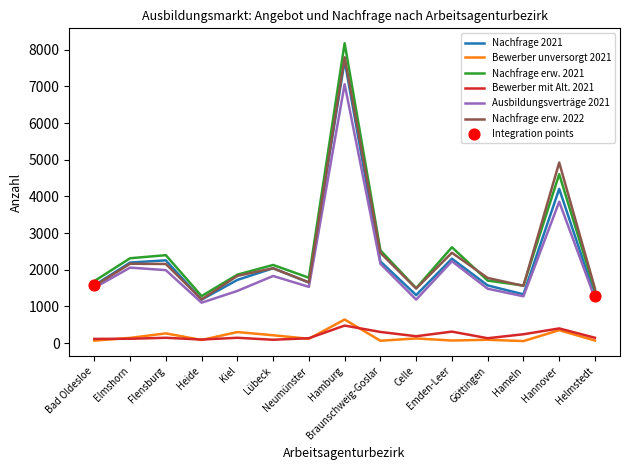

What is the total value across all series at Flensburg?

9207